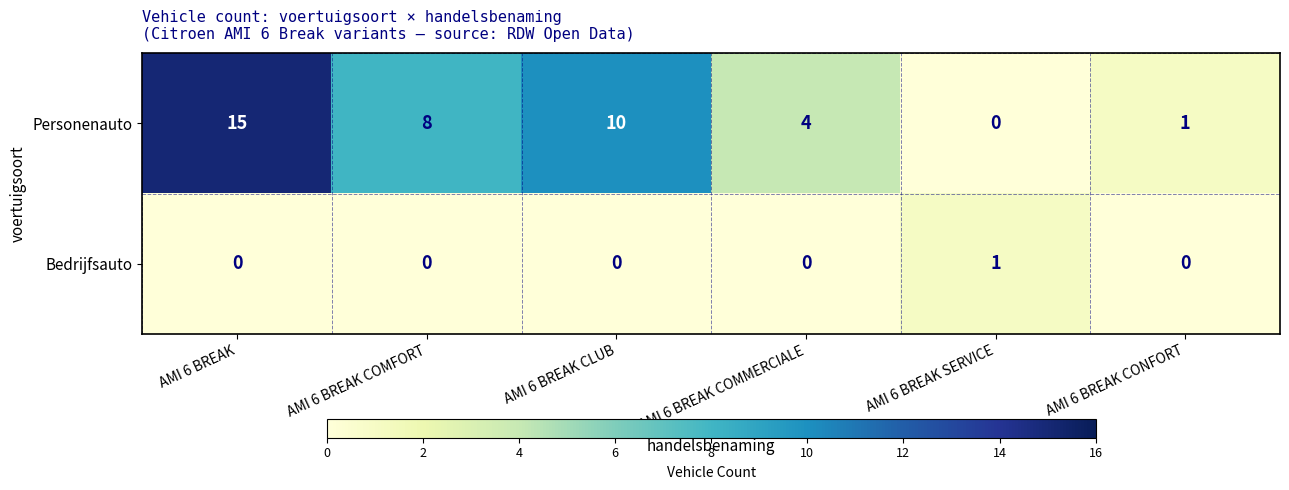

What is the maximum value shown in the chart?

15